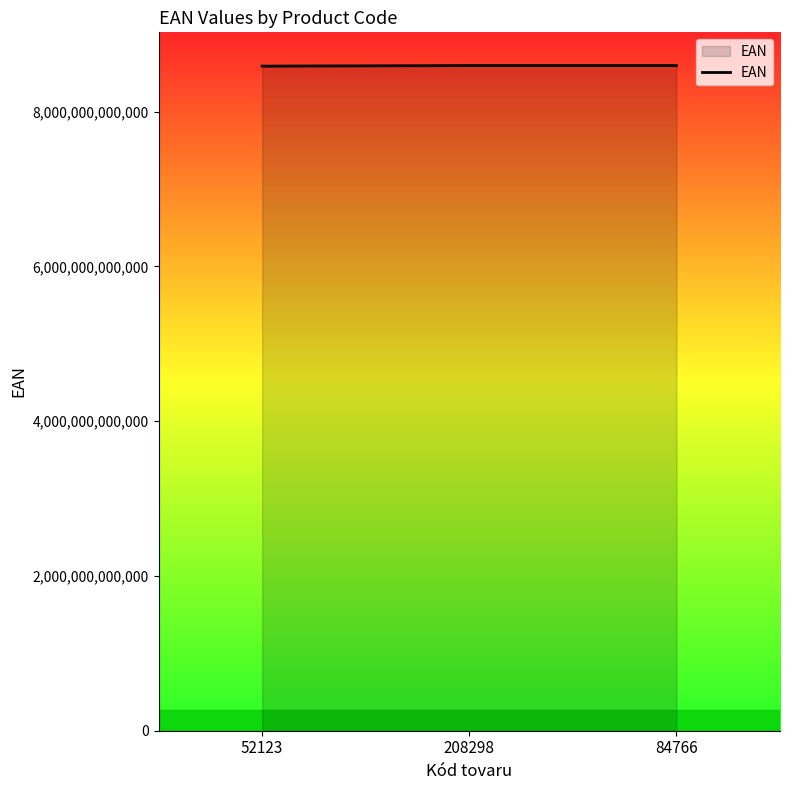

What is the sum of the values at 52123 and 208298?

17183126630044